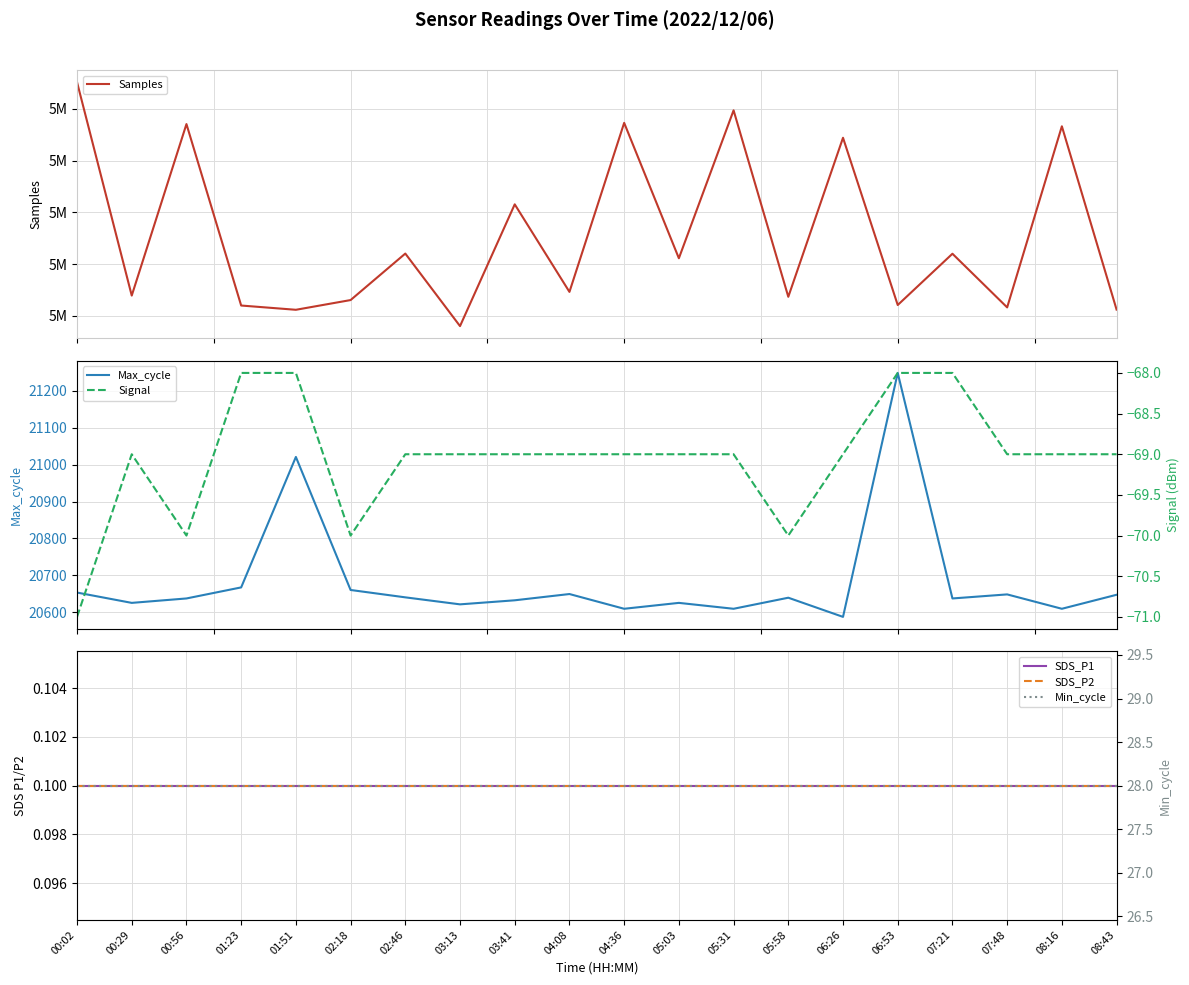

Which category has the lowest value in the SDS_P1 series?

00:02